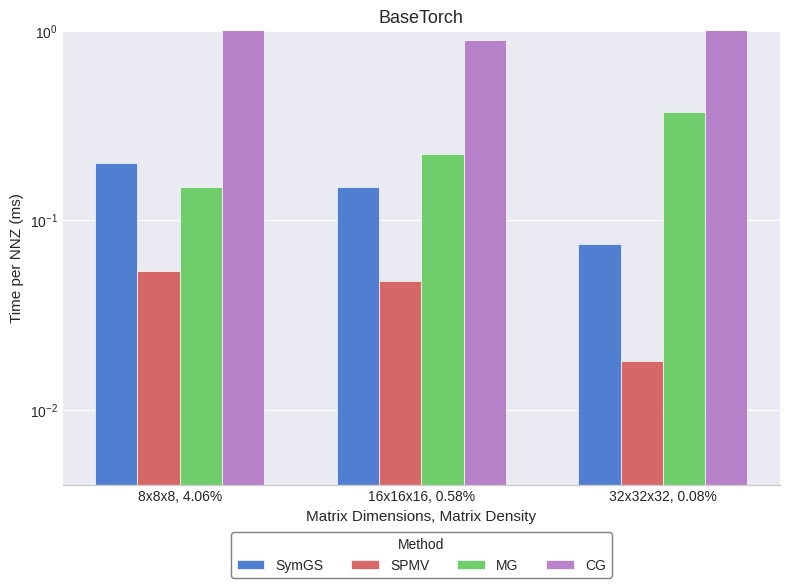

Reading right to left, extract all data points from this chart.

SymGS: 32x32x32, 0.08%=0.1	16x16x16, 0.58%=0.2	8x8x8, 4.06%=0.2
SPMV: 32x32x32, 0.08%=0.0	16x16x16, 0.58%=0.0	8x8x8, 4.06%=0.1
MG: 32x32x32, 0.08%=0.4	16x16x16, 0.58%=0.2	8x8x8, 4.06%=0.1
CG: 32x32x32, 0.08%=1.8	16x16x16, 0.58%=0.9	8x8x8, 4.06%=3.6